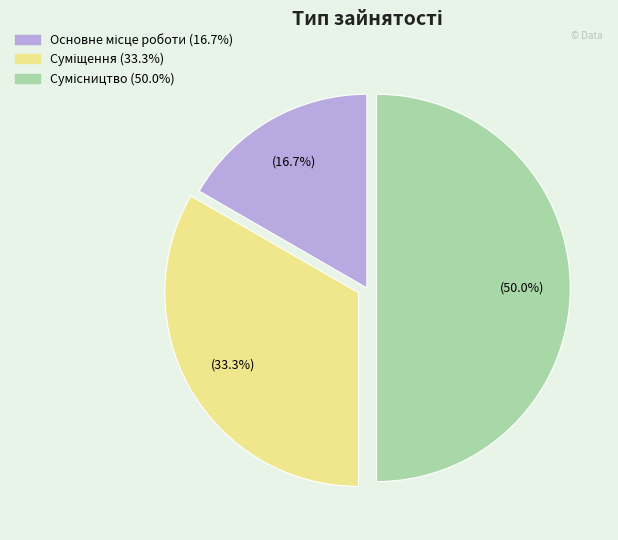

Do Сумісництво and Суміщення together represent more than half of the pie?

Yes